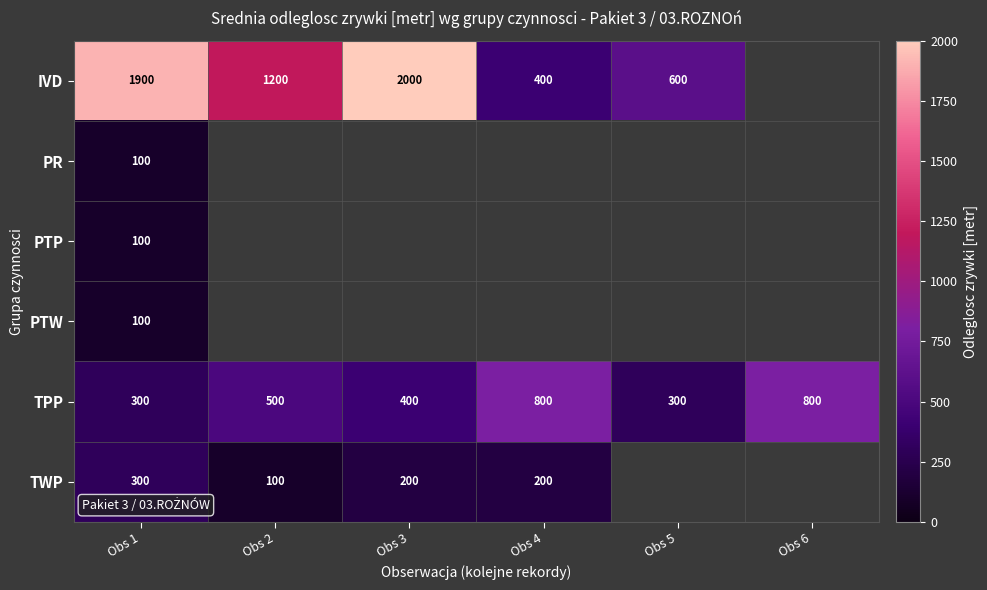

What is the greatest value displayed?

2000.0